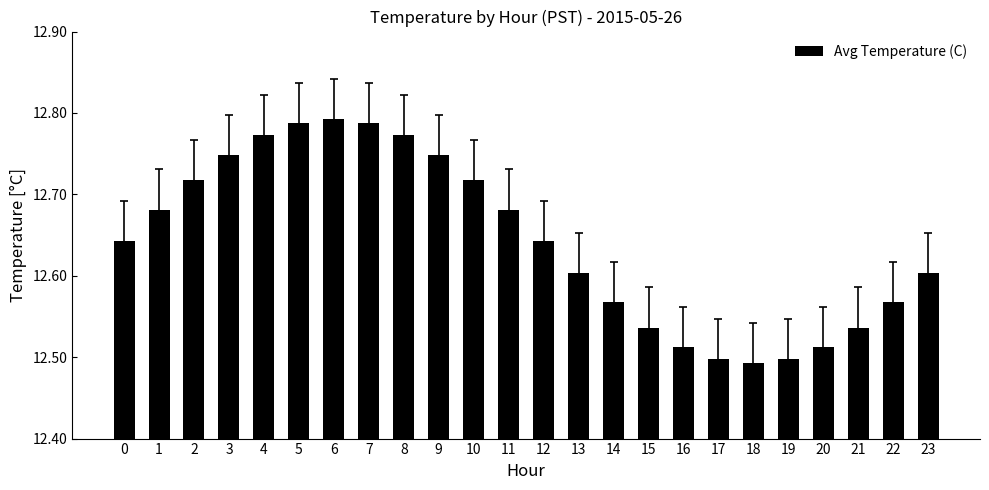

True or false: the data shows 12.6 at 0.

True